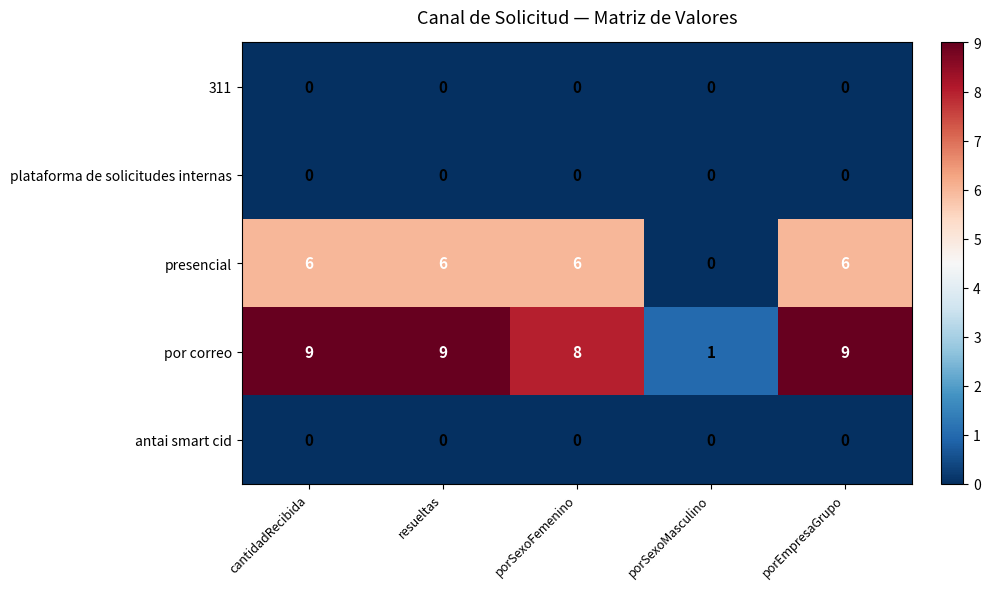

Reading left to right, transcribe all the data shown in this chart.

311: 0	0	0	0	0
plataforma de solicitudes internas: 0	0	0	0	0
presencial: 6	6	6	0	6
por correo: 9	9	8	1	9
antai smart cid: 0	0	0	0	0